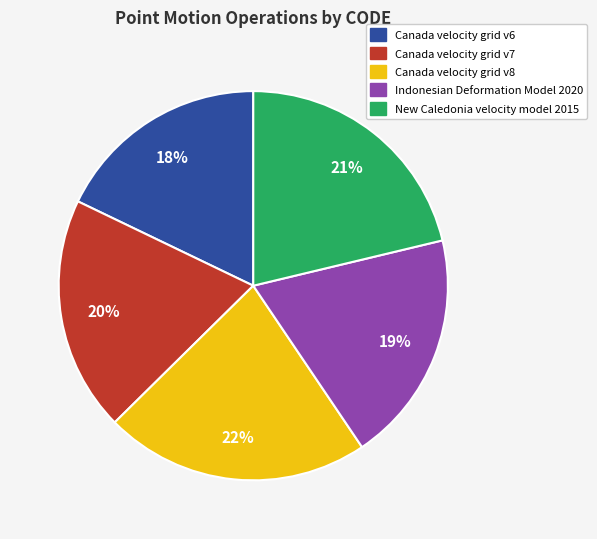

Between Indonesian Deformation Model 2020 and New Caledonia velocity model 2015, which is larger?

New Caledonia velocity model 2015